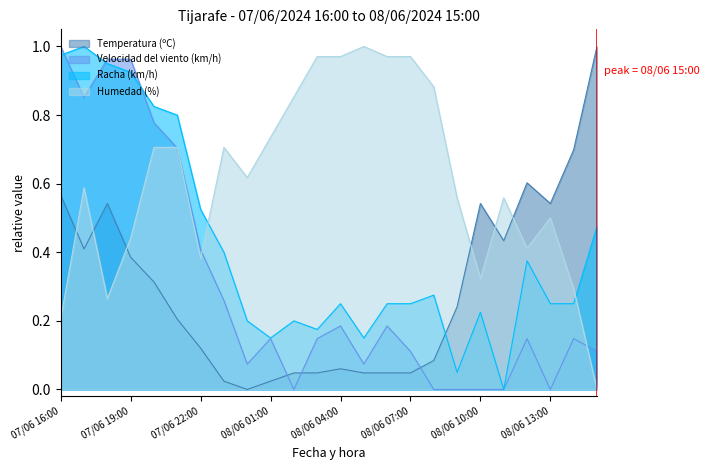

Rank the categories by Temperatura (ºC) value from lowest to highest.

08/06 00:00, 07/06 23:00, 08/06 01:00, 08/06 02:00, 08/06 03:00, 08/06 05:00, 08/06 06:00, 08/06 07:00, 08/06 04:00, 08/06 08:00, 07/06 22:00, 07/06 21:00, 08/06 09:00, 07/06 20:00, 07/06 19:00, 07/06 17:00, 08/06 11:00, 07/06 18:00, 08/06 10:00, 08/06 13:00, 07/06 16:00, 08/06 12:00, 08/06 14:00, 08/06 15:00